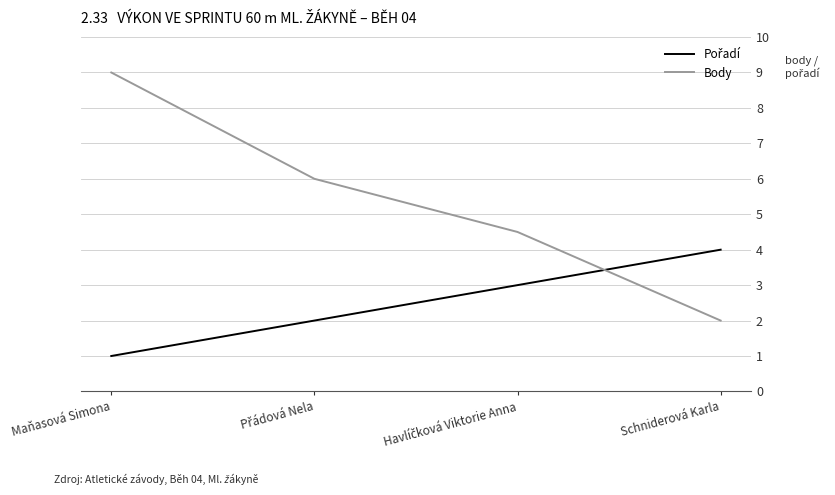

What is the spread (max minus min) of values at Schniderová Karla?

2.0